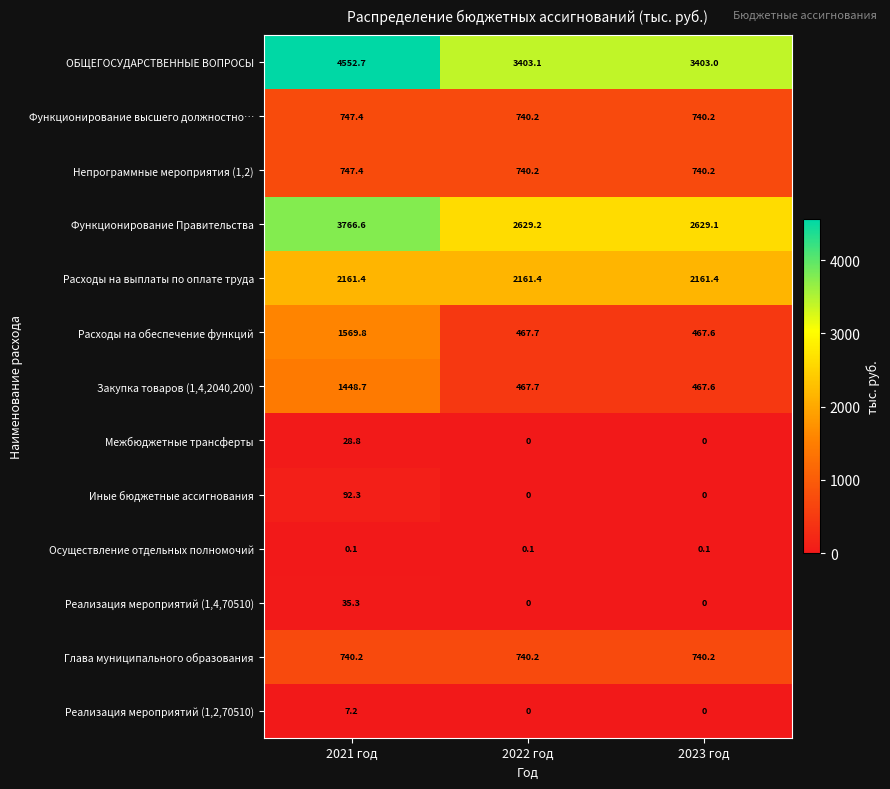

The value of Осуществление отдельных полномочий at 2023 год is 0.1. True or false?

True